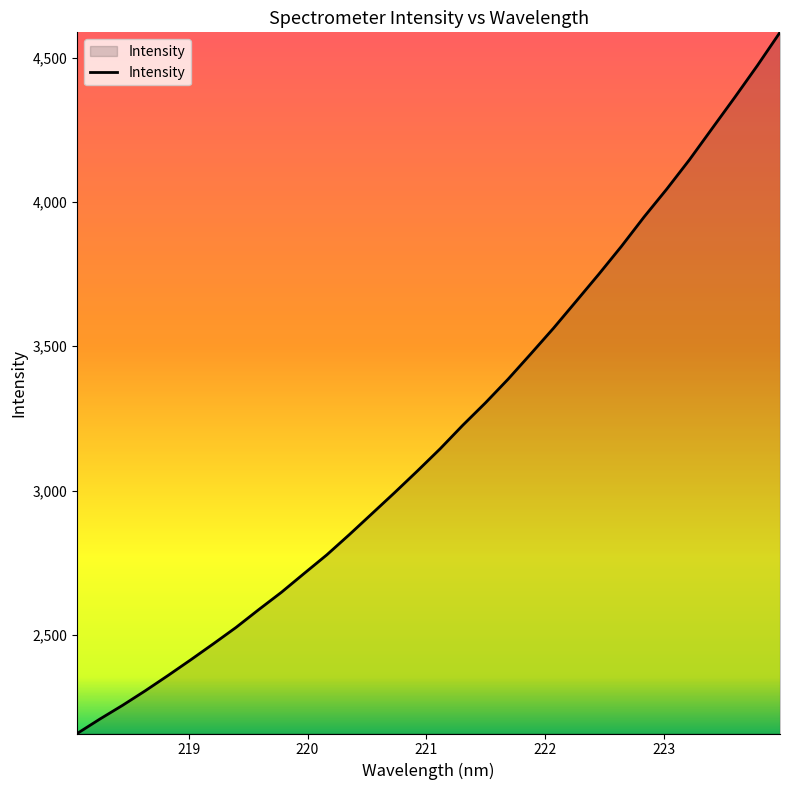

What is the difference between the maximum and minimum values?

2430.7